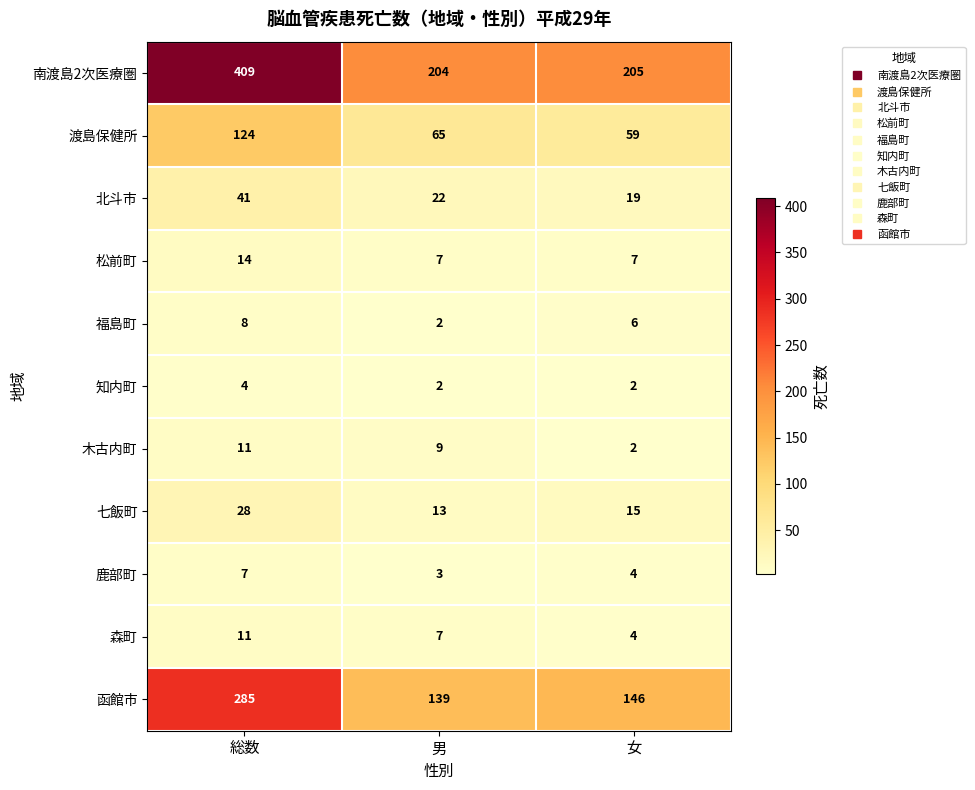

What is the highest value of the 鹿部町 series?

7